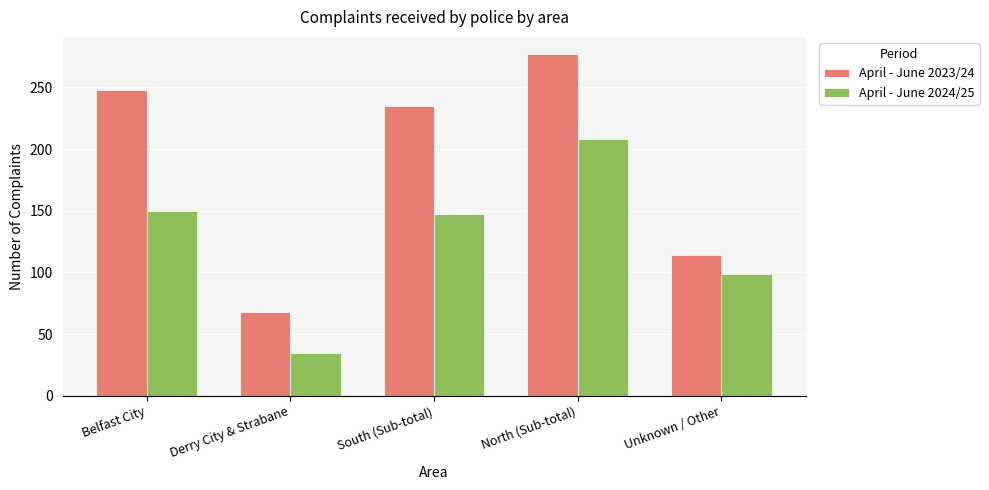

Which category has the lowest value across all series?

Derry City & Strabane